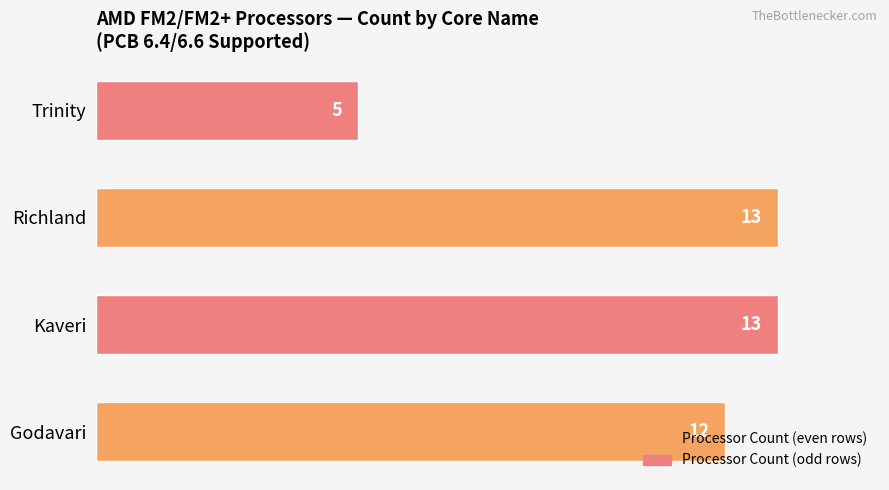

Between Trinity and Godavari, which is larger?

Godavari